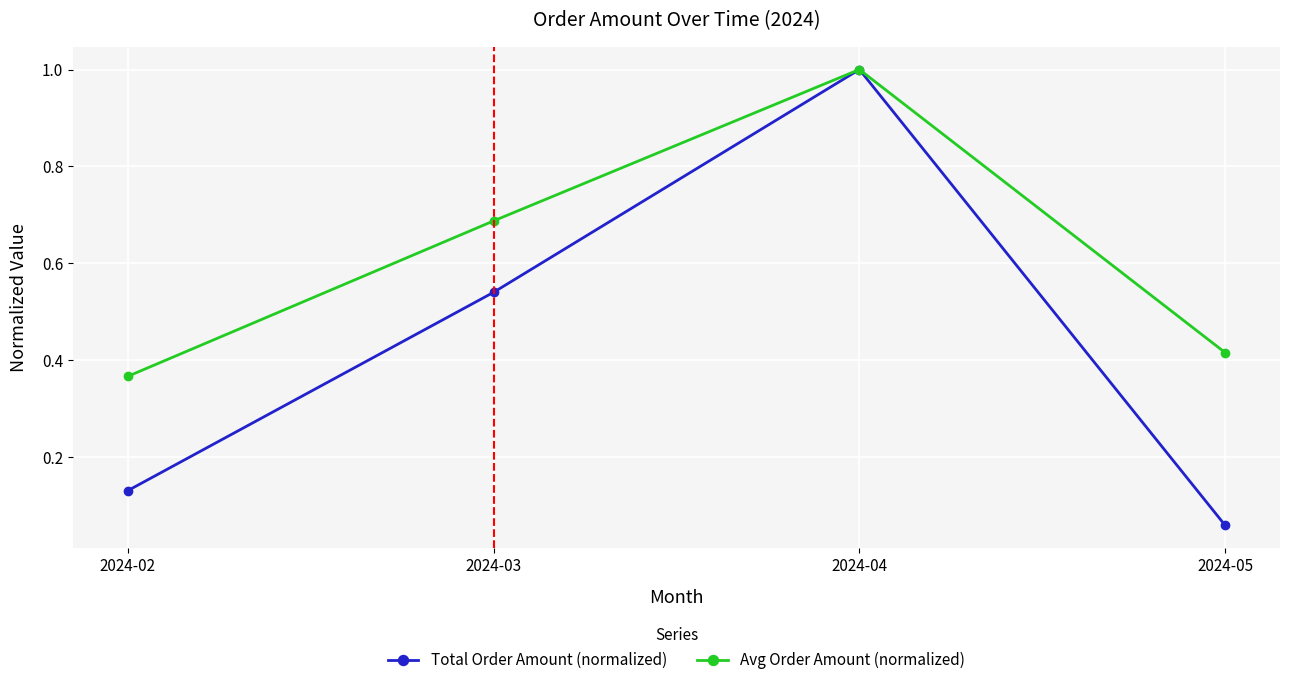

Which series has the largest range (max minus min)?

Total Order Amount (normalized)